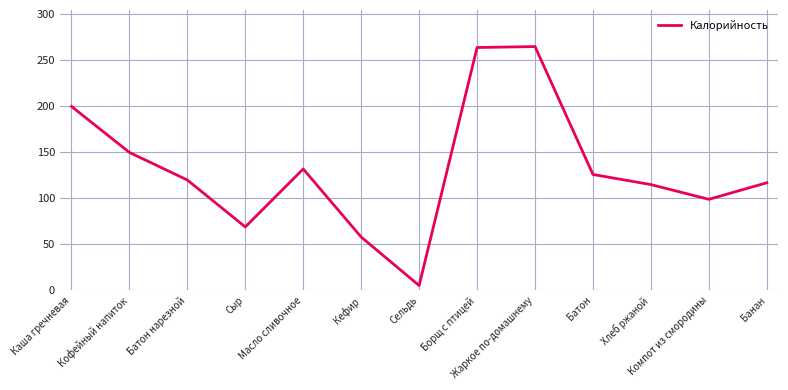

What is the maximum value shown in the chart?

265.0